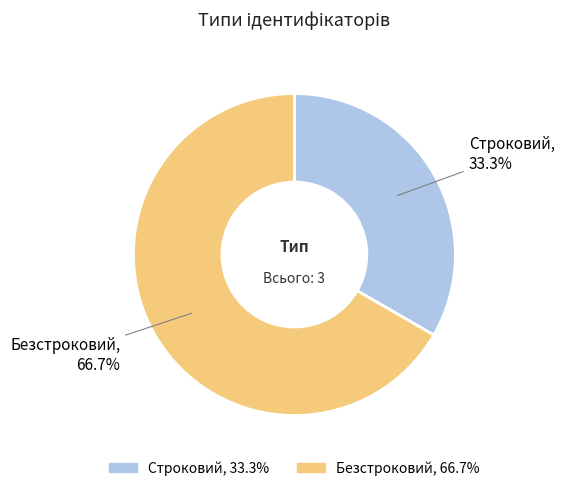

How many segments does this pie chart have?

2